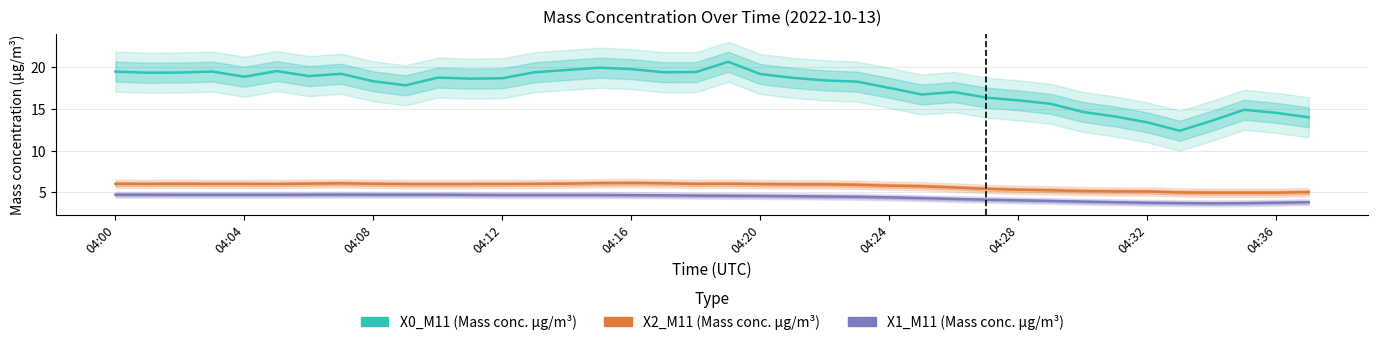

How many series are shown in this chart?

3